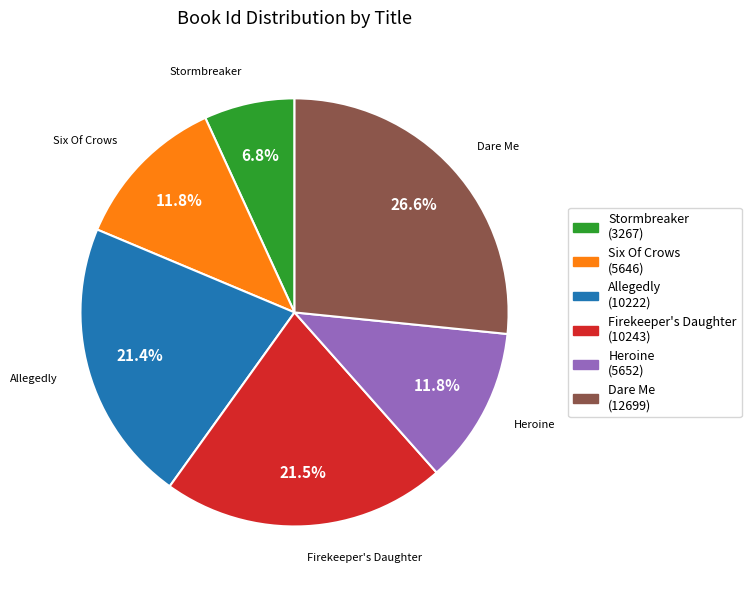

Does any single category account for the majority?

No